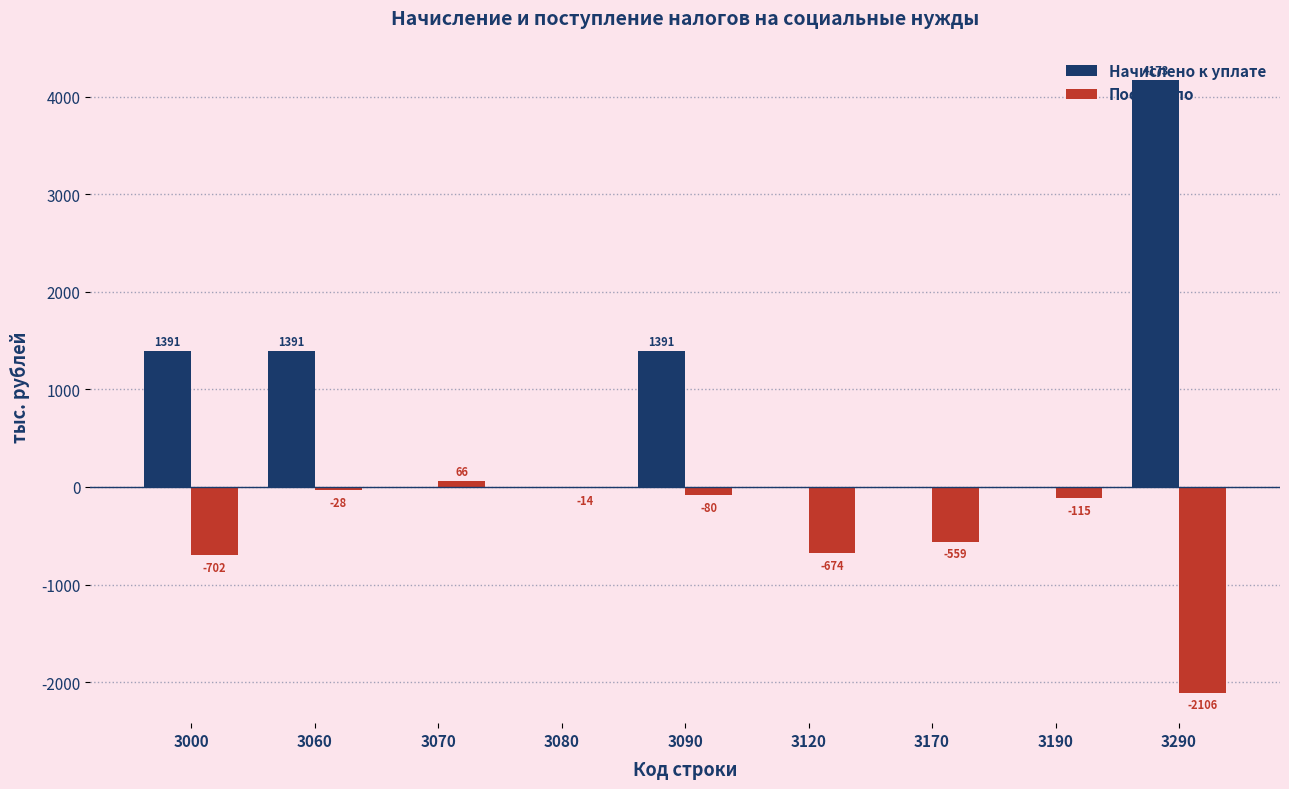

Where is Поступило nearest to the value -1020?

3000